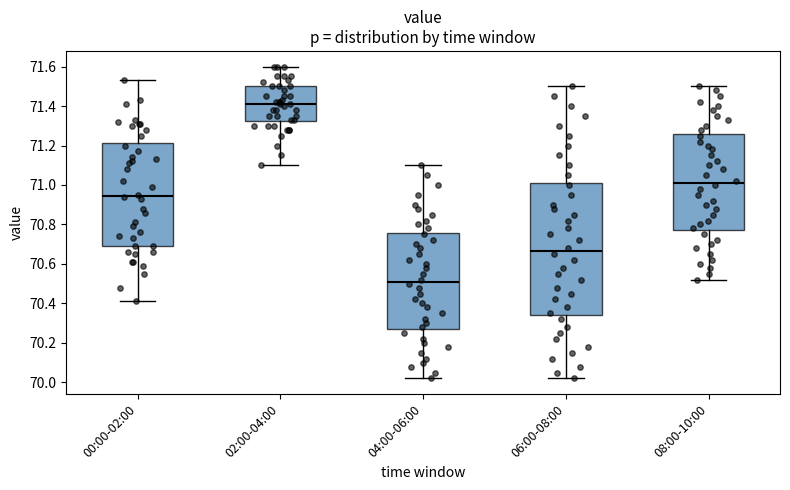

Reading left to right, transcribe this box plot: for each box, give where its median line is, the range the box spans, and where its two whiskers end, as read against the y-axis. The values are not printed on the chart, so give them approximately, as read against the axis.

00:00-02:00: median 70.94, box 70.70 to 71.22, whiskers 70.42 to 71.54
02:00-04:00: median 71.42, box 71.32 to 71.50, whiskers 71.10 to 71.60
04:00-06:00: median 70.52, box 70.28 to 70.76, whiskers 70.02 to 71.10
06:00-08:00: median 70.66, box 70.34 to 71.02, whiskers 70.02 to 71.50
08:00-10:00: median 71.02, box 70.78 to 71.26, whiskers 70.52 to 71.50